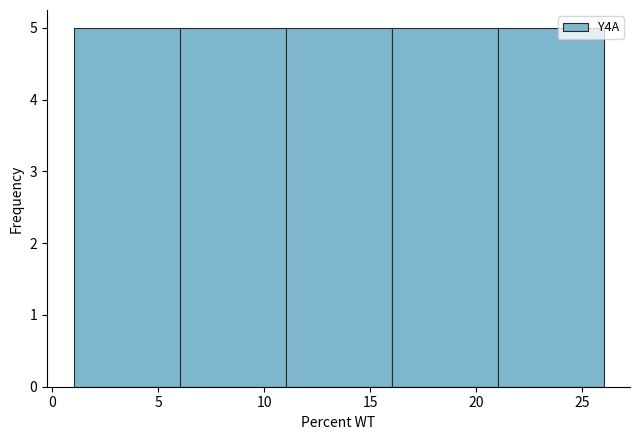

How tall is the bar that spans 1 to 6 on the x-axis? The values are not printed on the chart, so give them approximately, as read against the axis.

5